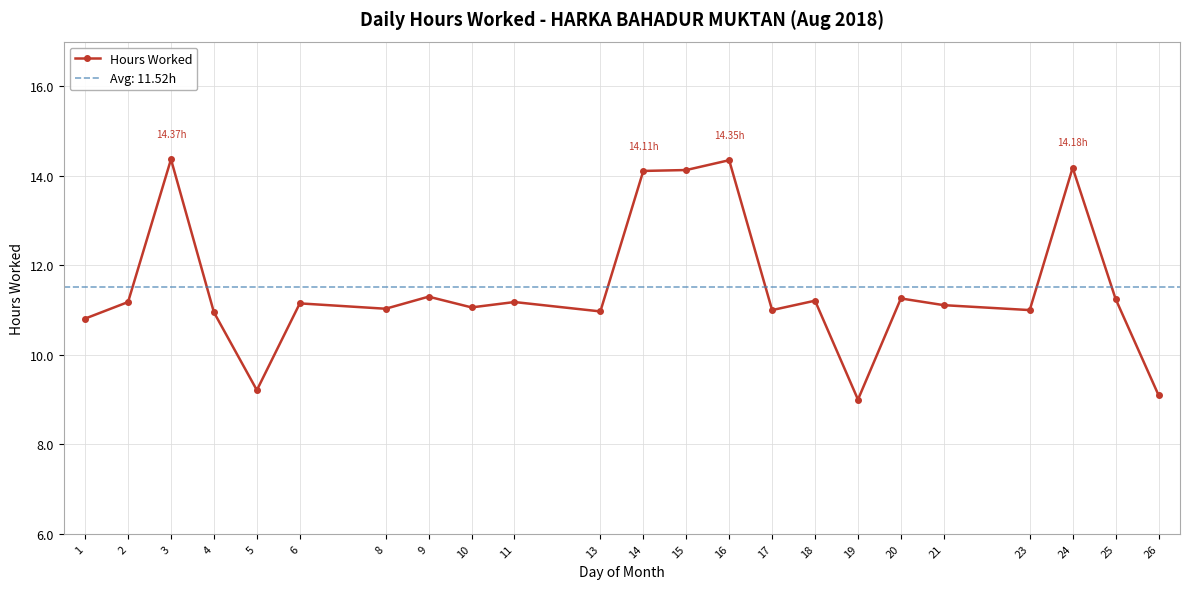

Reading left to right, list all the values displayed in this chart.

1=10.8	2=11.2	3=14.4	4=10.9	5=9.2	6=11.2	8=11.0	9=11.3	10=11.1	11=11.2	13=11.0	14=14.1	15=14.1	16=14.3	17=11.0	18=11.2	19=9.0	20=11.3	21=11.1	23=11.0	24=14.2	25=11.2	26=9.1